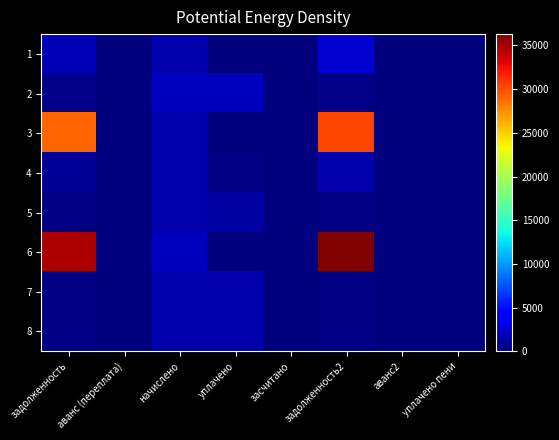

Which series has the widest spread of values?

6